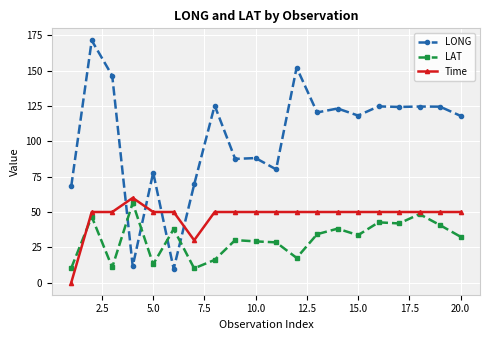

Which series has the widest spread of values?

LONG